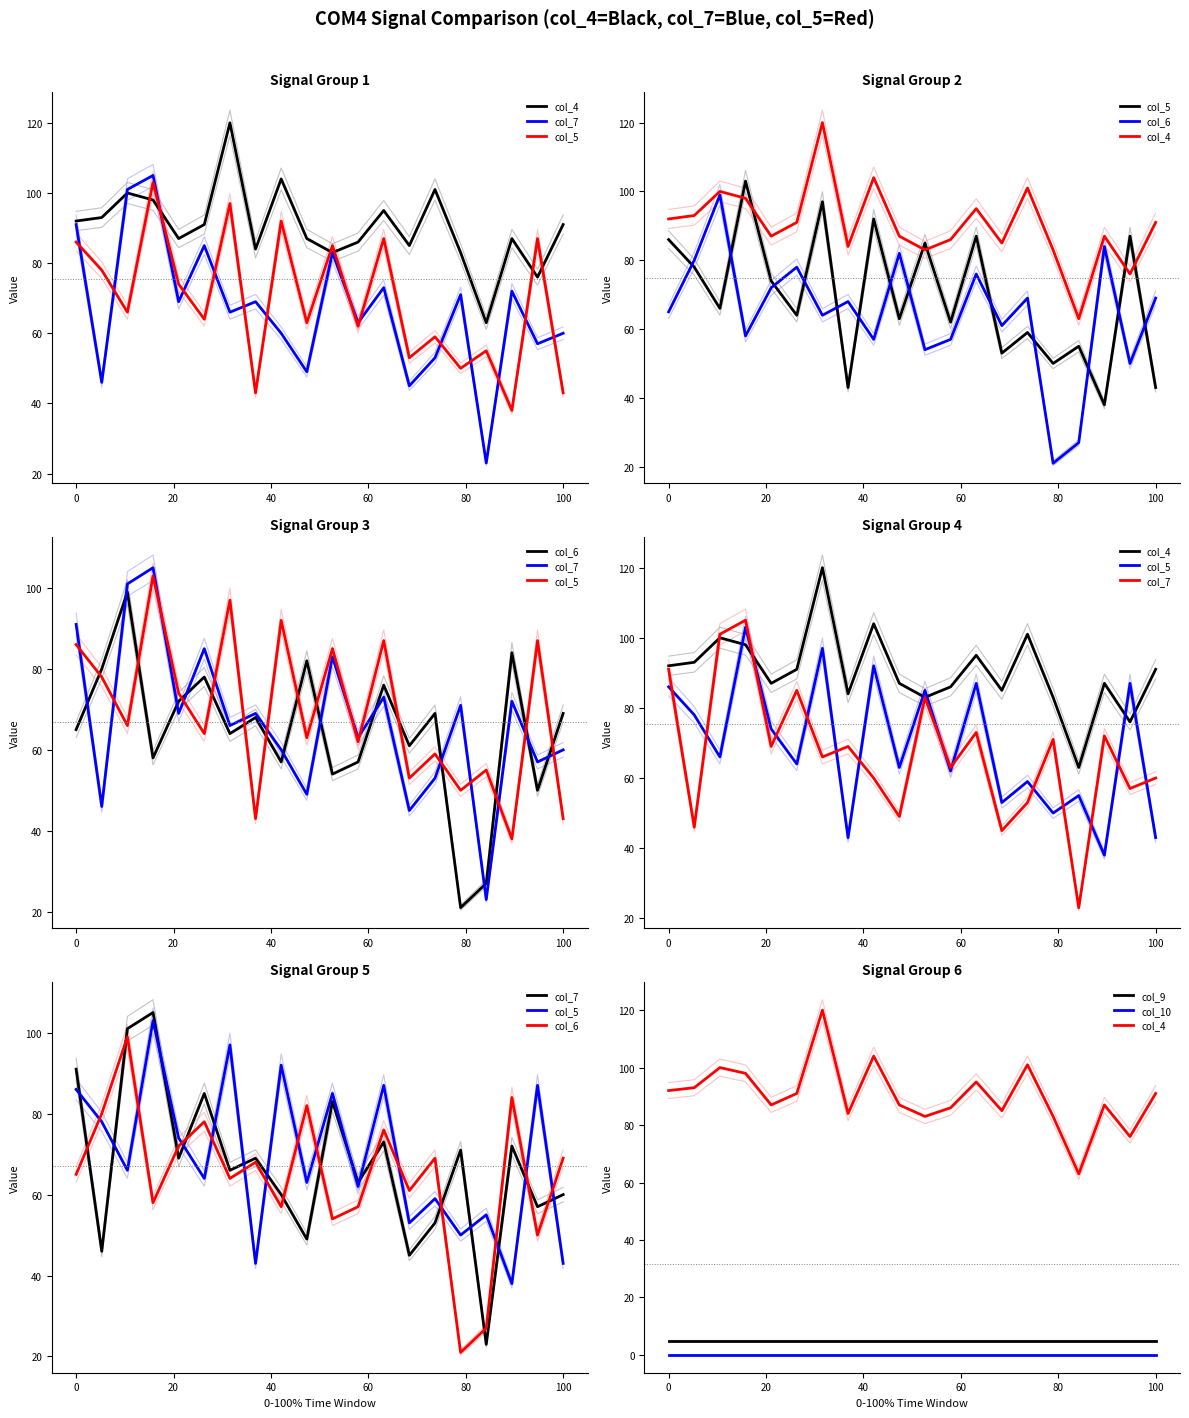

What is the spread (max minus min) of values at 100?

91